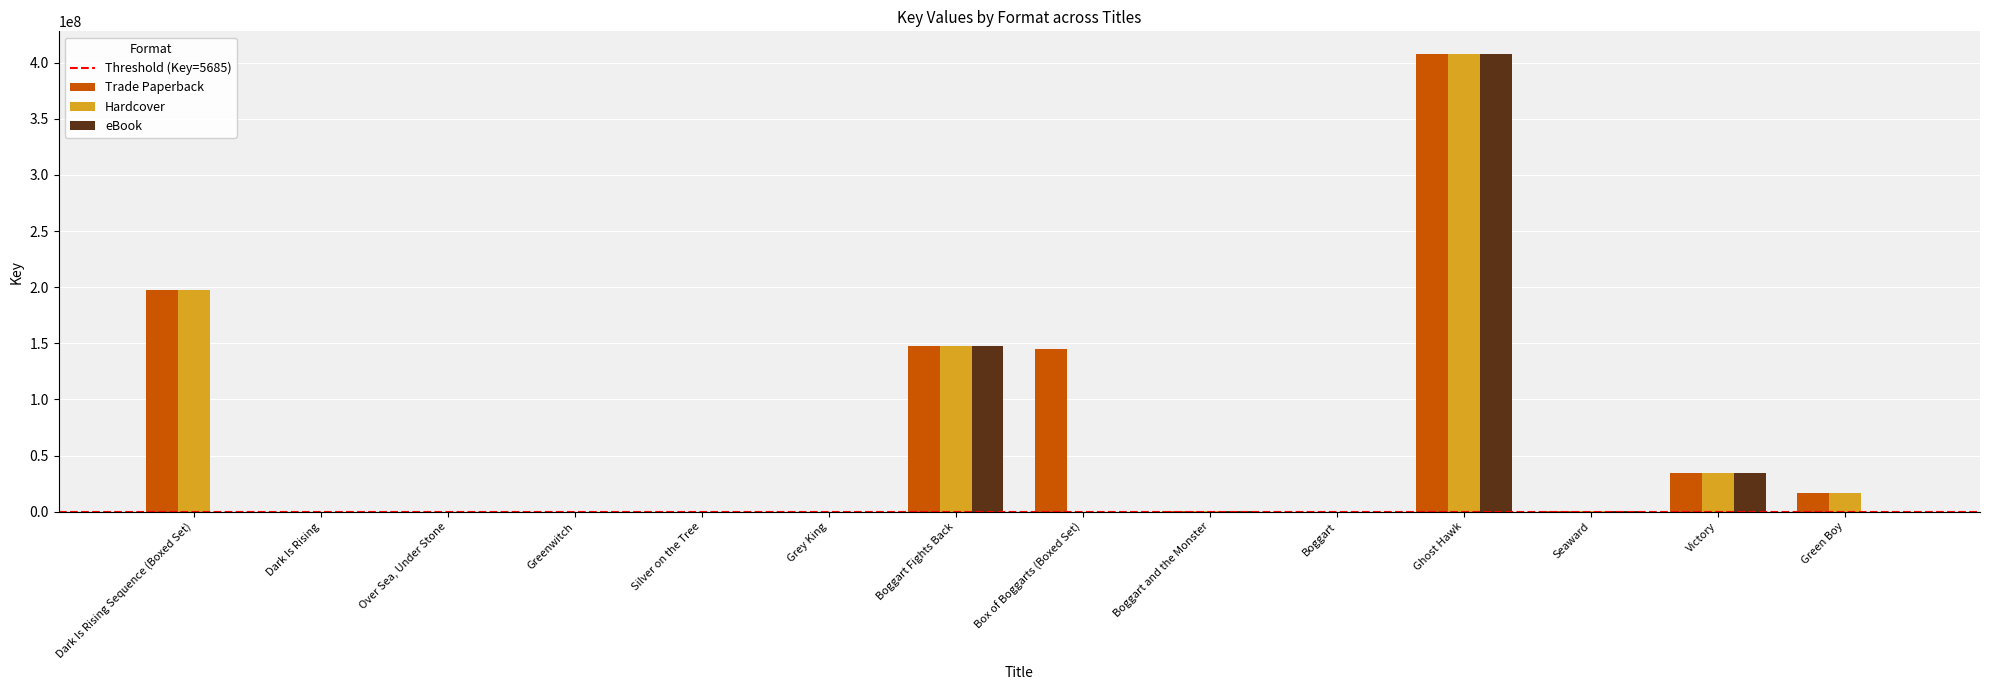

How many groups of bars are there?

14